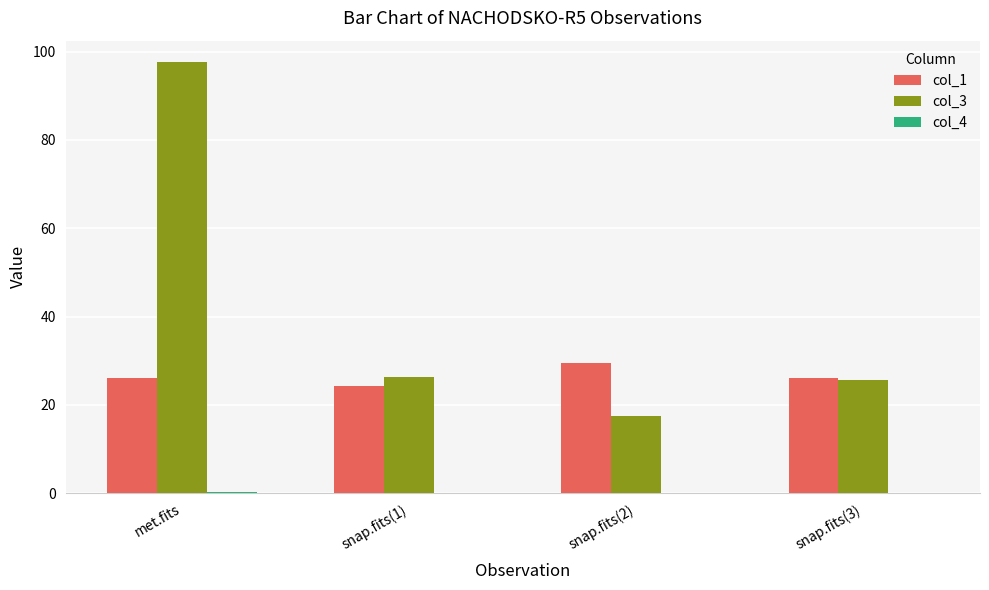

Is the value of col_3 at met.fits greater than the value of col_1 at snap.fits(2)?

Yes